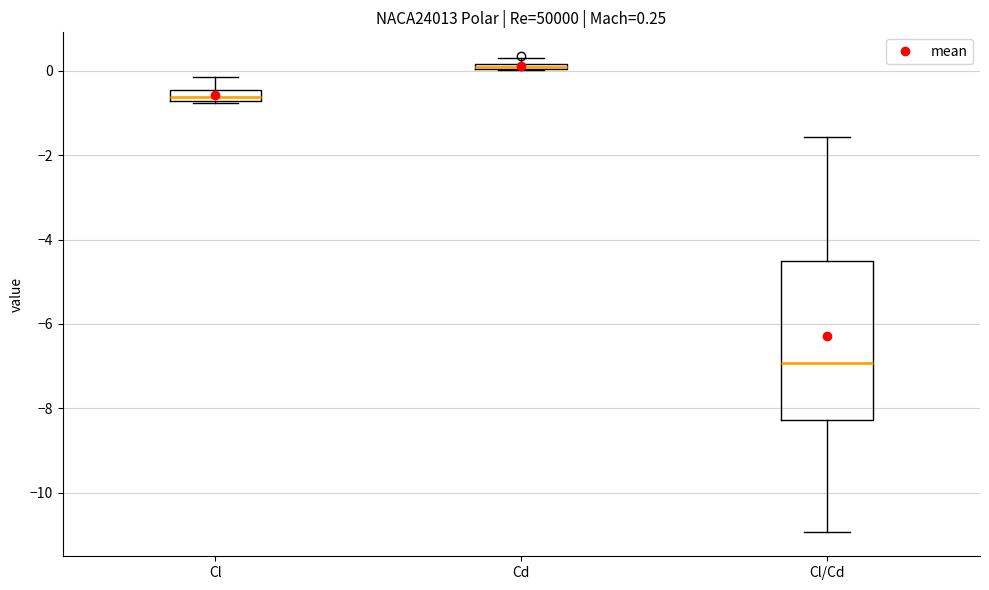

Which box is the tallest, from its lower edge to its upper edge?

Cl/Cd